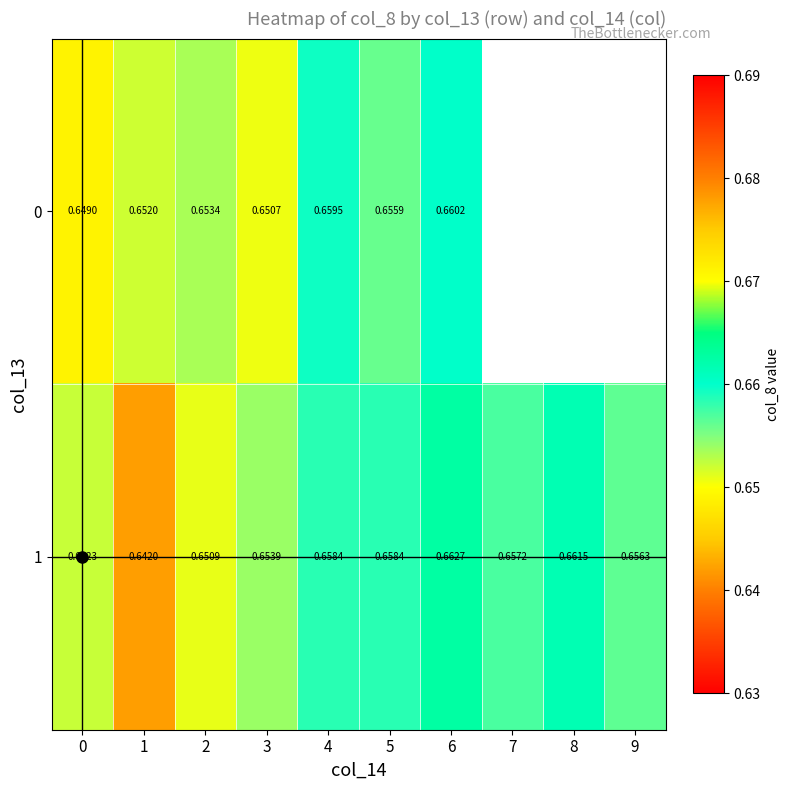

Is it true that 1 equals 0.1 at 2?

False